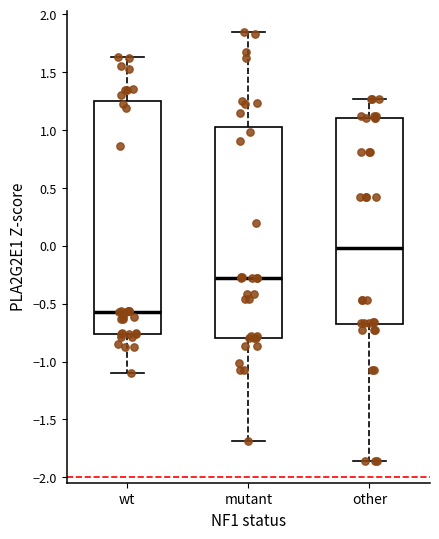

Reading left to right, transcribe this box plot: for each box, give where its median line is, the range the box spans, and where its two whiskers end, as read against the y-axis. The values are not printed on the chart, so give them approximately, as read against the axis.

wt: median -0.55, box -0.75 to 1.25, whiskers -1.10 to 1.65
mutant: median -0.30, box -0.80 to 1.05, whiskers -1.70 to 1.85
other: median 0.00, box -0.70 to 1.10, whiskers -1.85 to 1.25